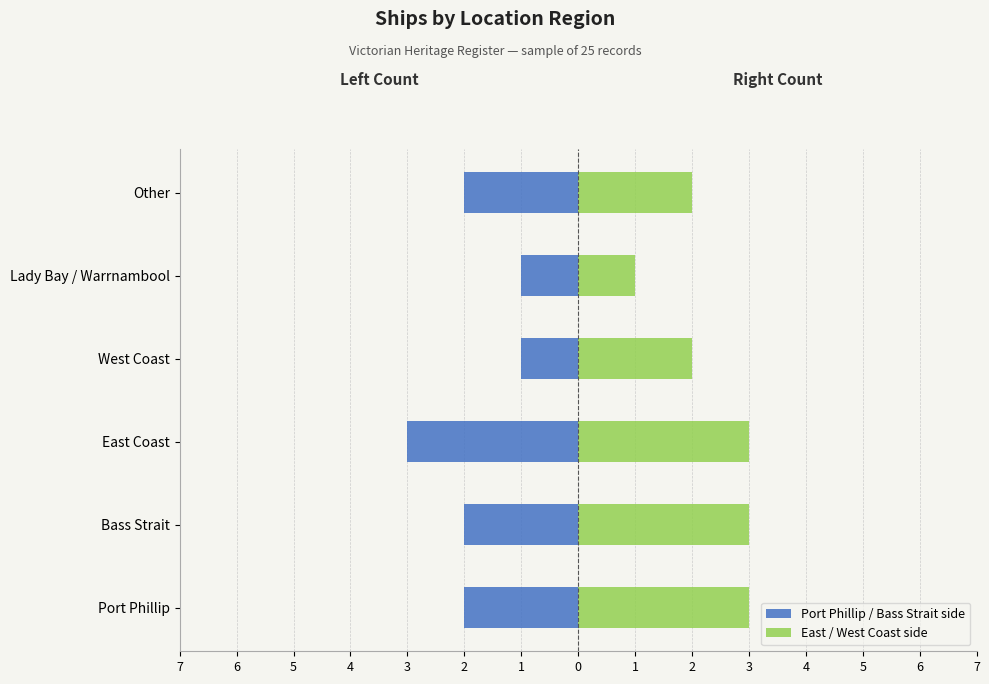

What is the greatest value displayed?

3